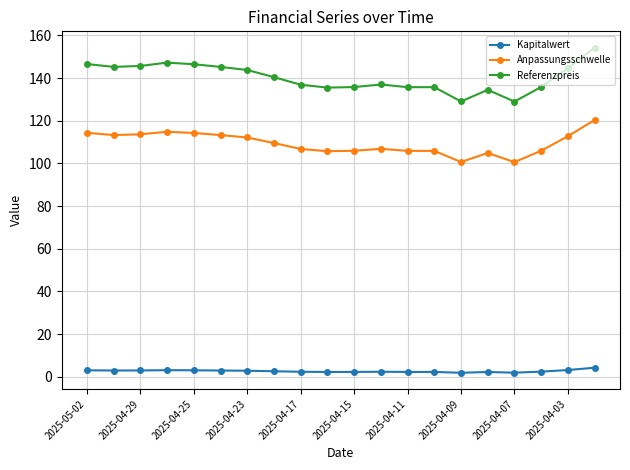

Rank the series by their average value, from highest to lowest.

Referenzpreis, Anpassungsschwelle, Kapitalwert